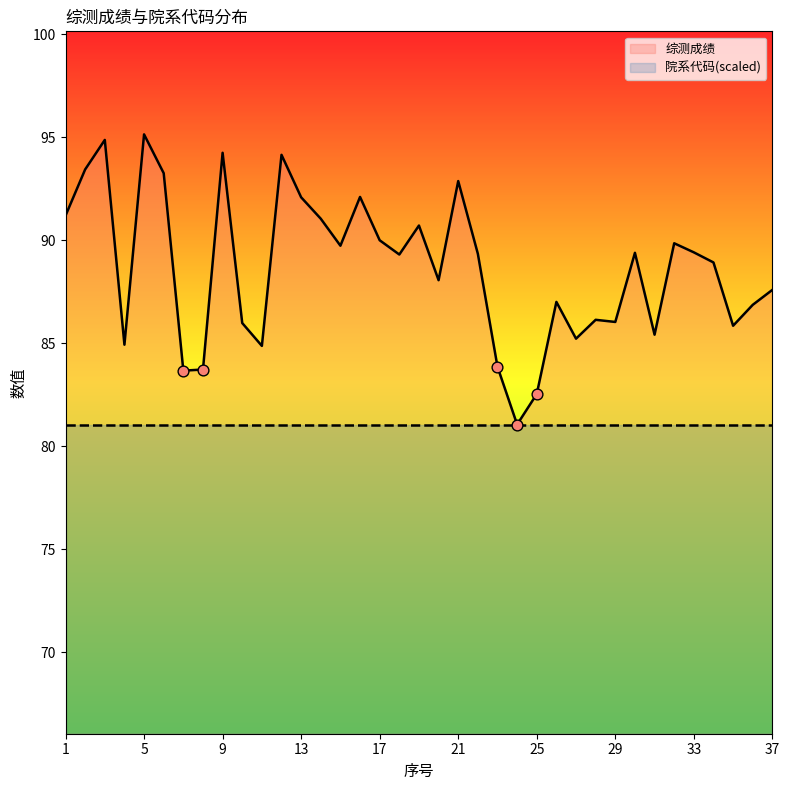

What is the change in value from 8 to 11?

+1.1